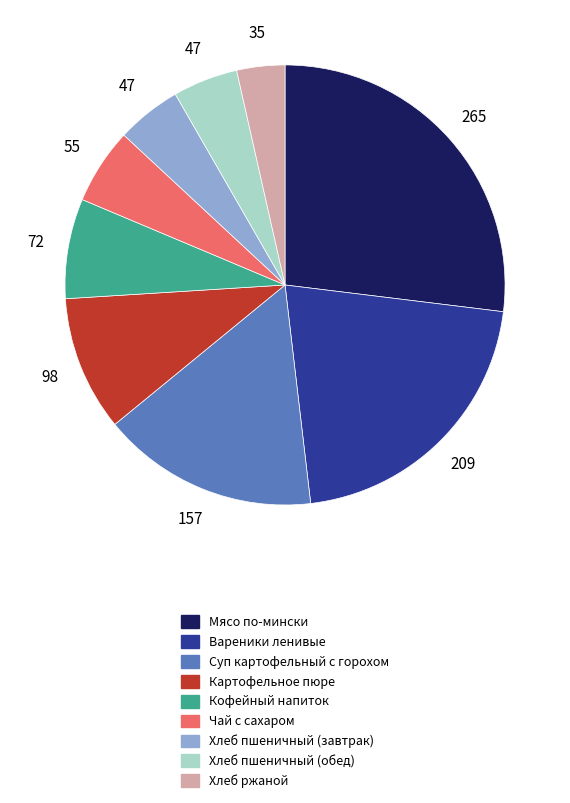

Is there a majority slice in this chart?

No